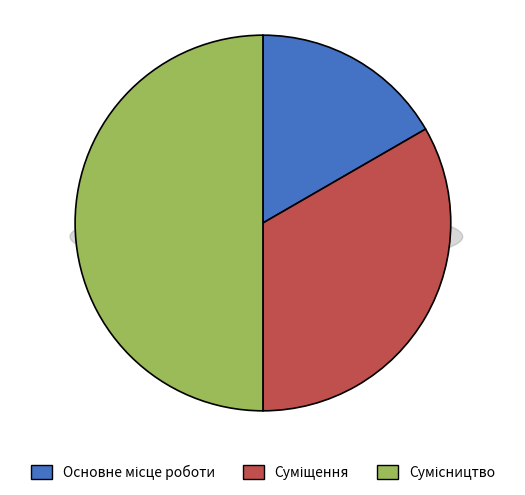

What percentage is the Сумісництво slice, to the nearest percent?

50%